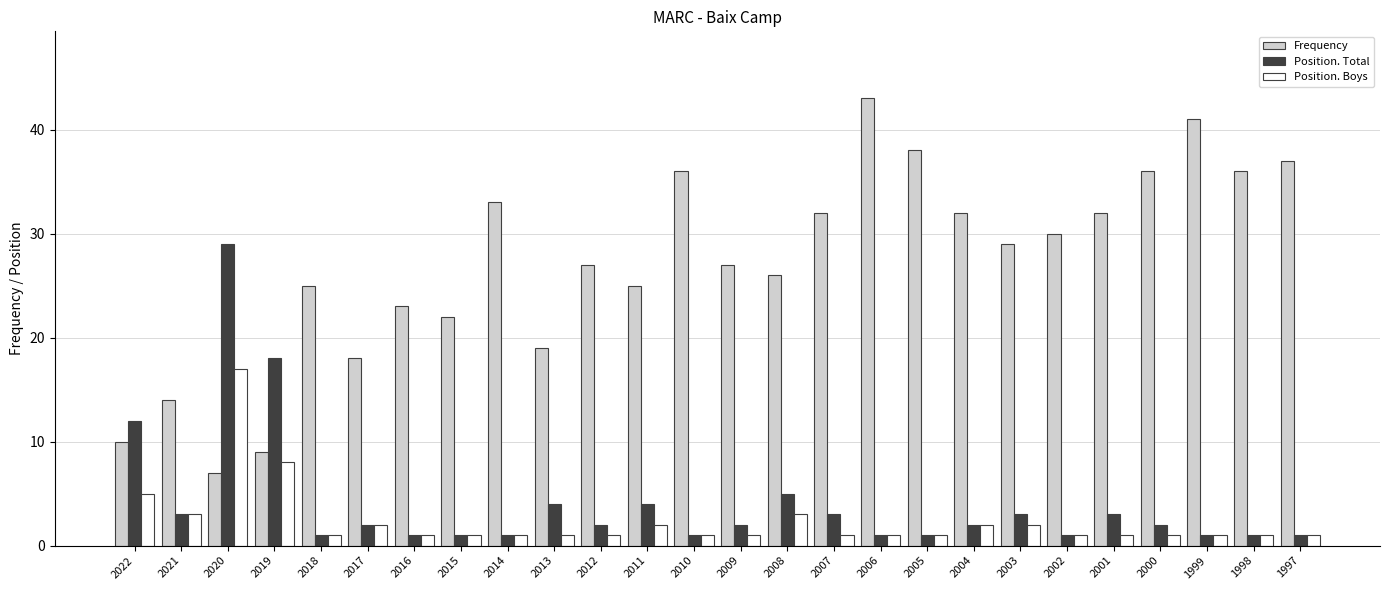

Which category has the highest value in the Frequency series?

2006